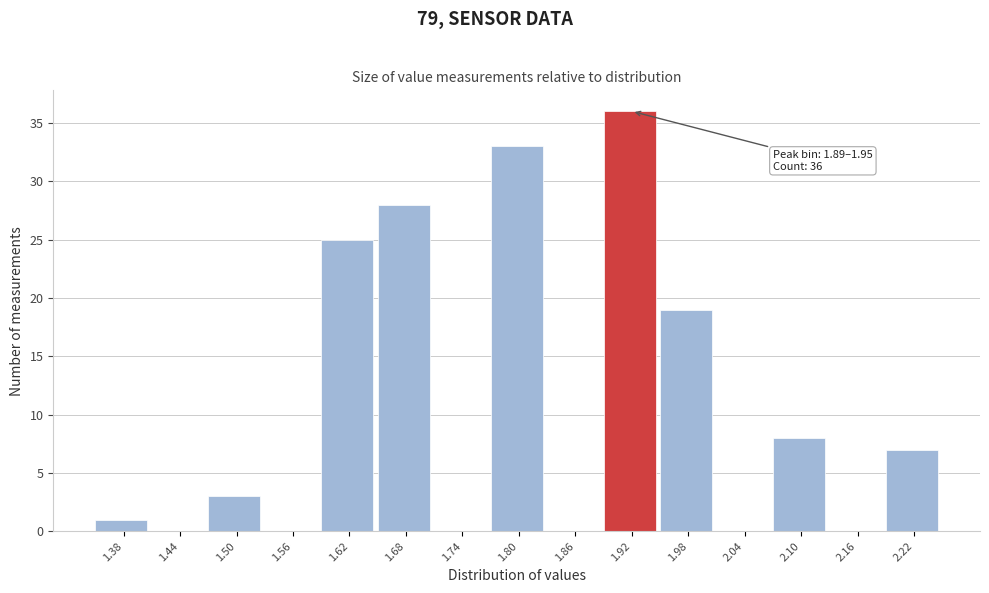

Which range on the x-axis has the tallest bar?

1.89 to 1.95